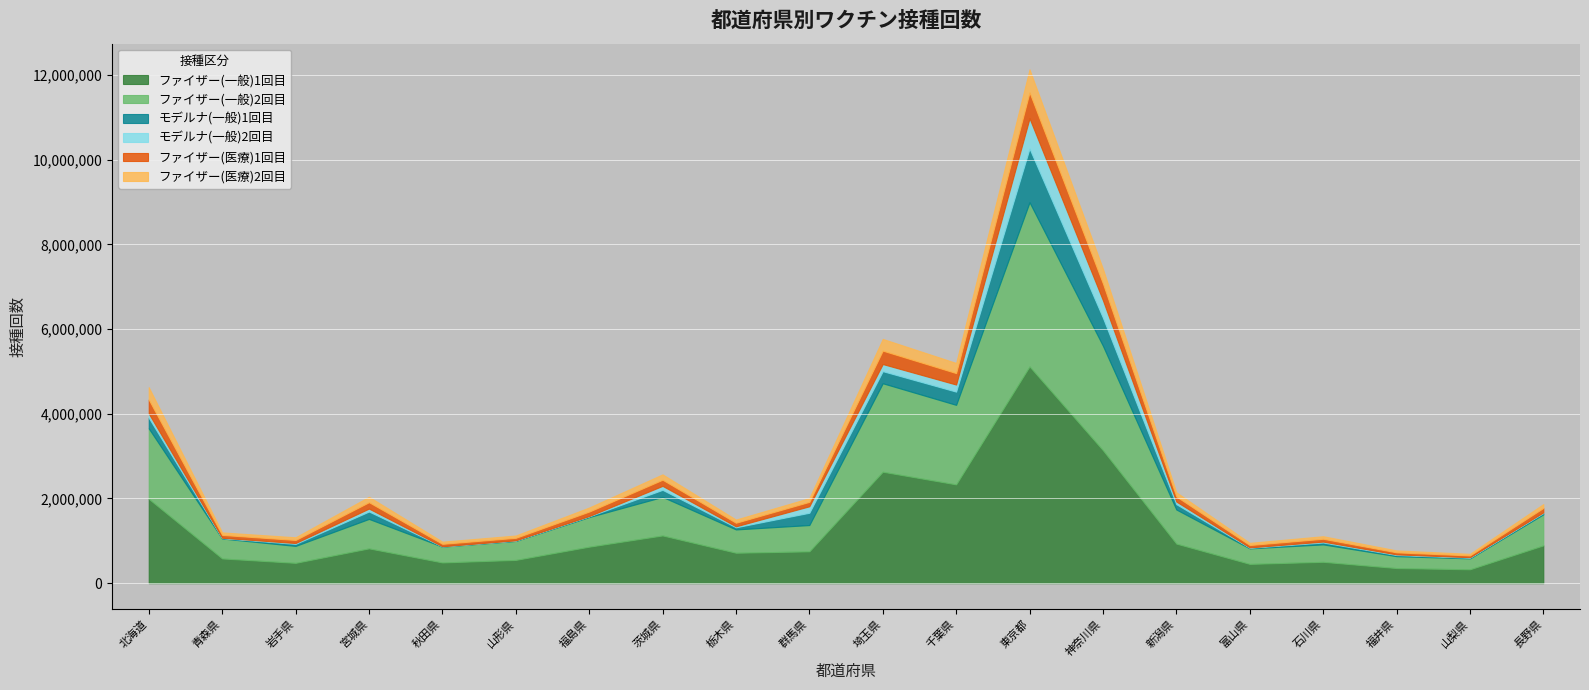

What are all the series names shown in the legend?

ファイザー(一般)1回目, ファイザー(一般)2回目, モデルナ(一般)1回目, モデルナ(一般)2回目, ファイザー(医療)1回目, ファイザー(医療)2回目